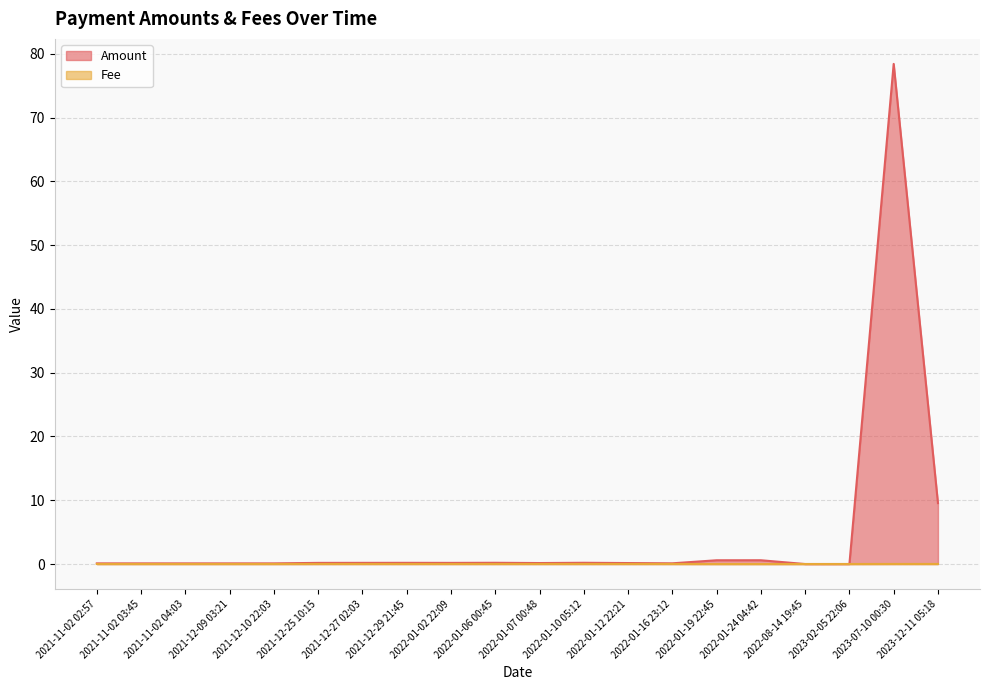

How many lines are shown in the chart?

2